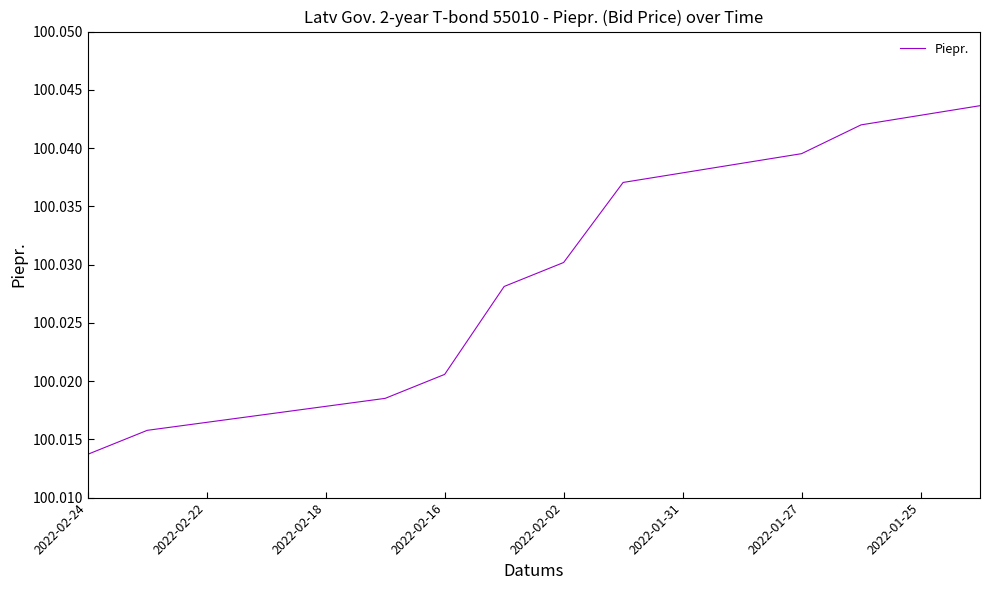

What is the sum of all values?

1600.5